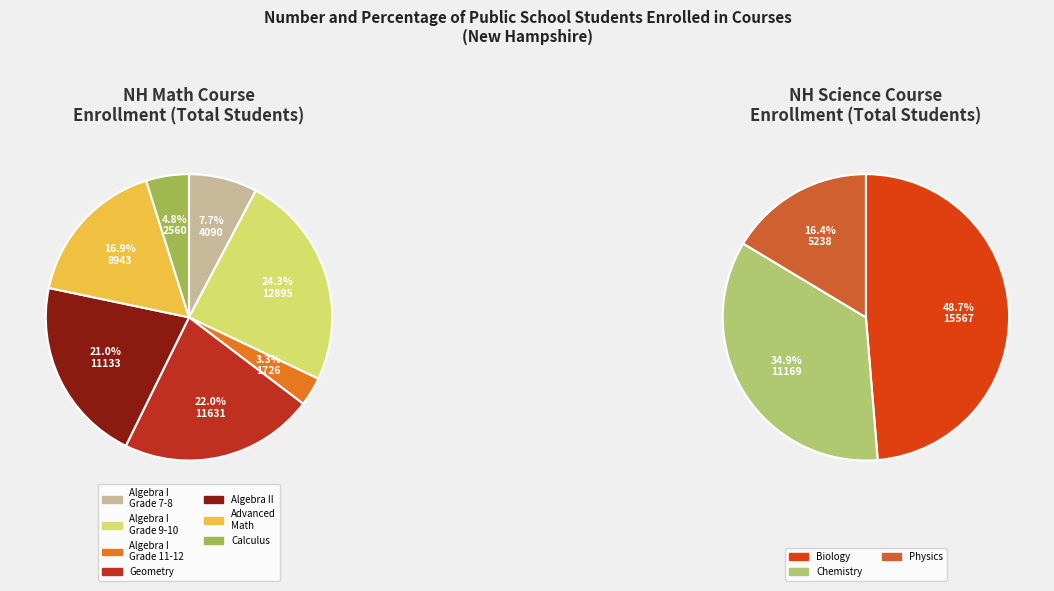

Does Algebra II represent more than half of the total?

No